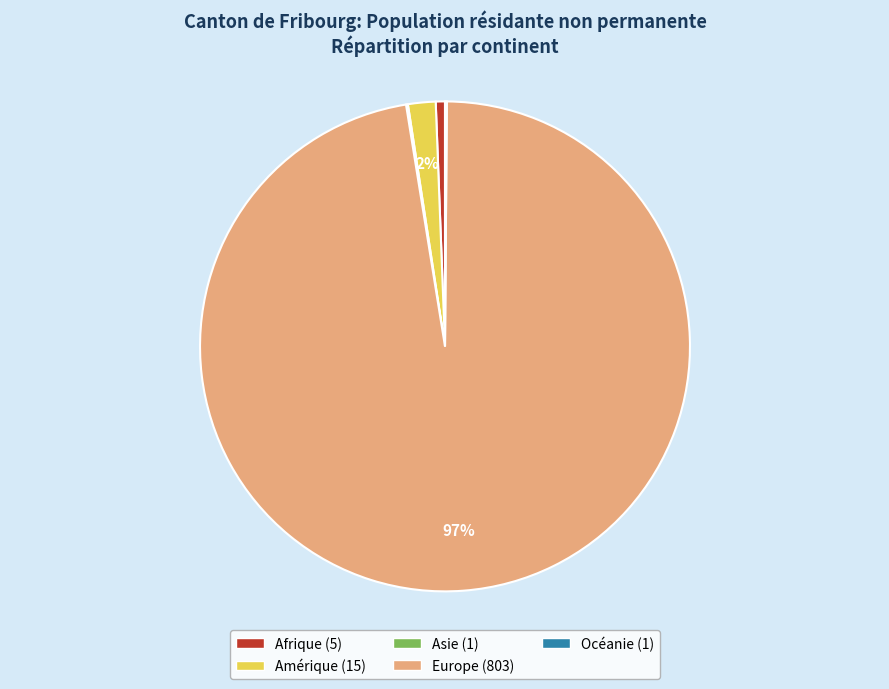

Does Europe account for over 50% of the chart?

Yes